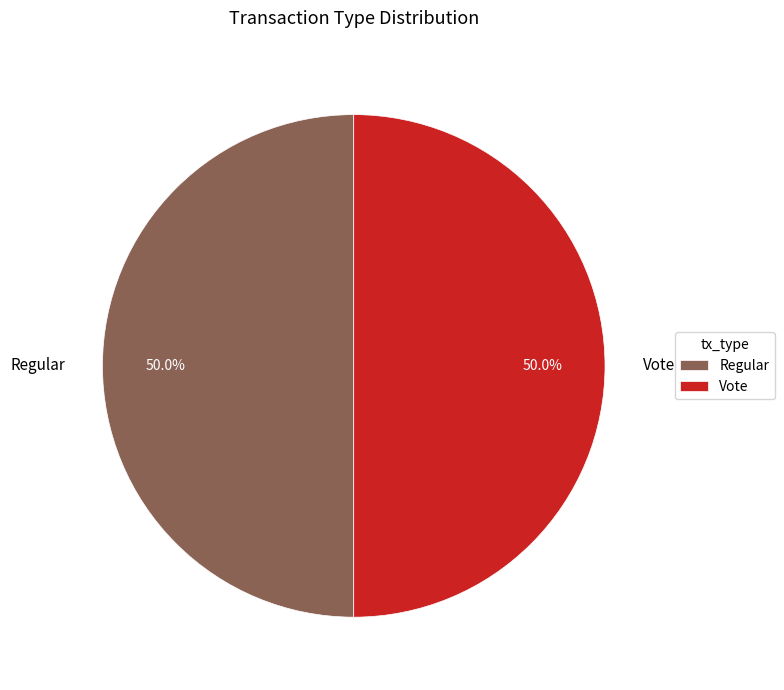

Approximately how many times larger is the value at Vote compared to Regular?

1.0